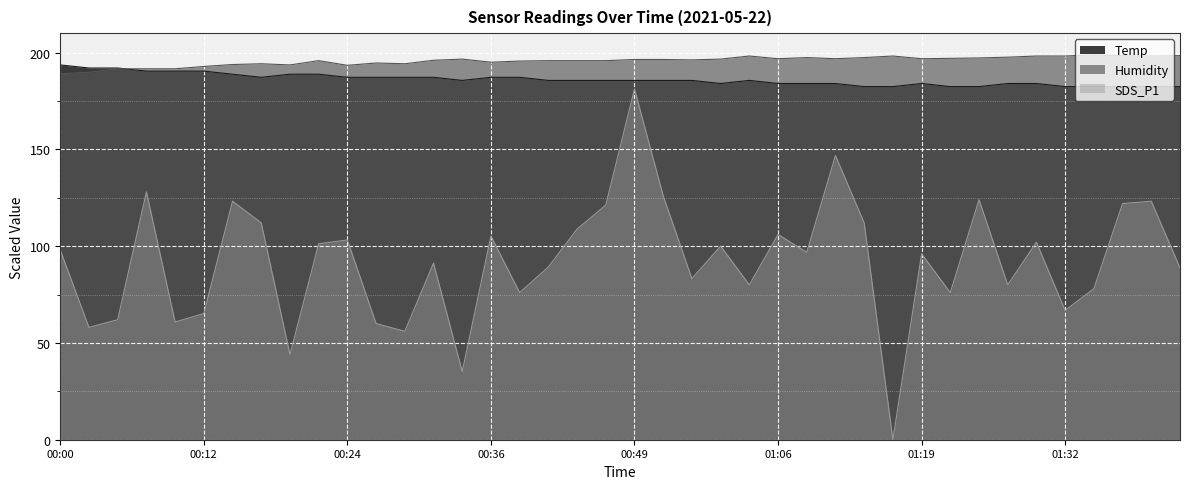

What is the label of the 26th point from the left?

01:06